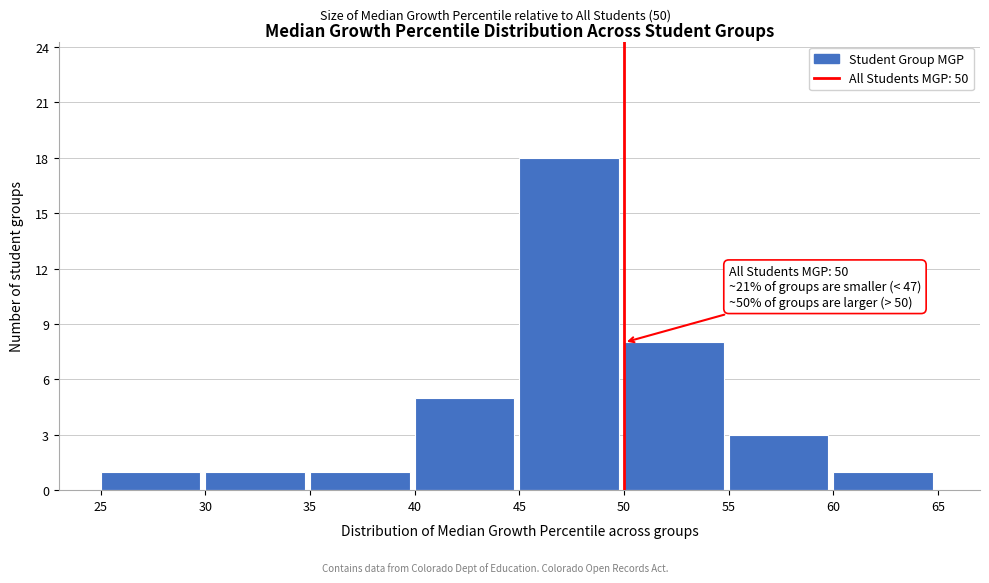

Over which range of the x-axis is the bar tallest?

45 to 50